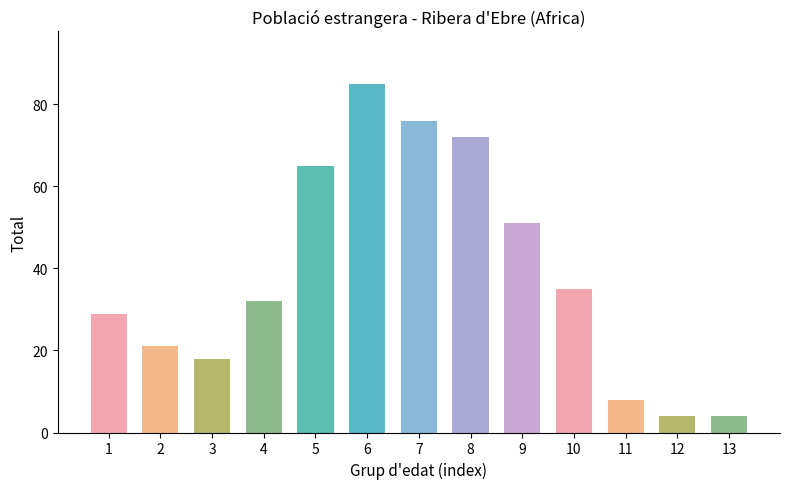

How many categories are shown in the chart?

13